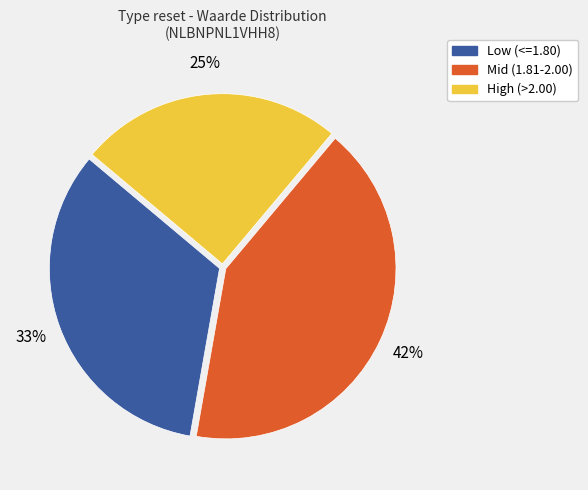

Is there any slice that represents more than half of the pie?

No